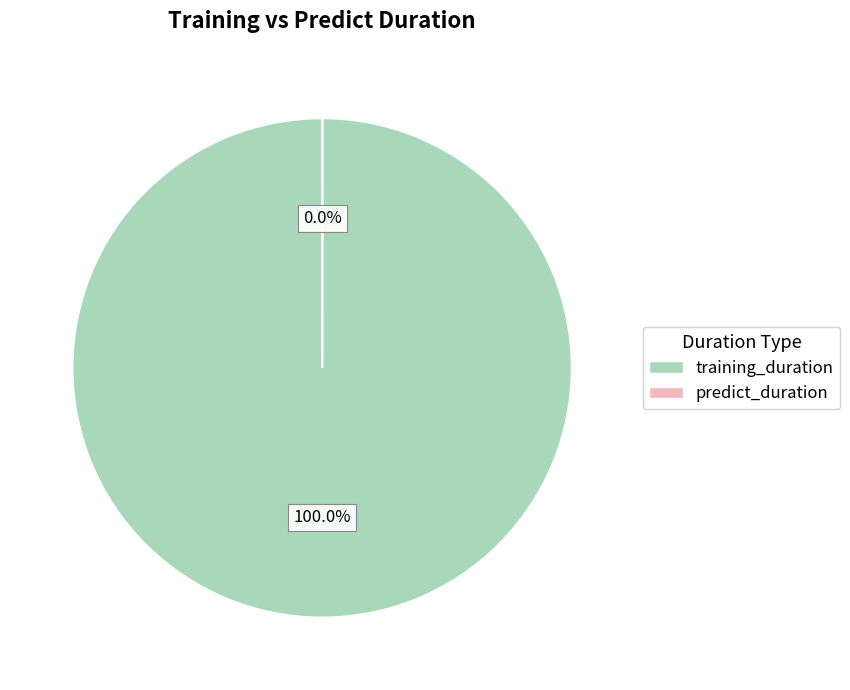

Which slice is the largest?

training_duration